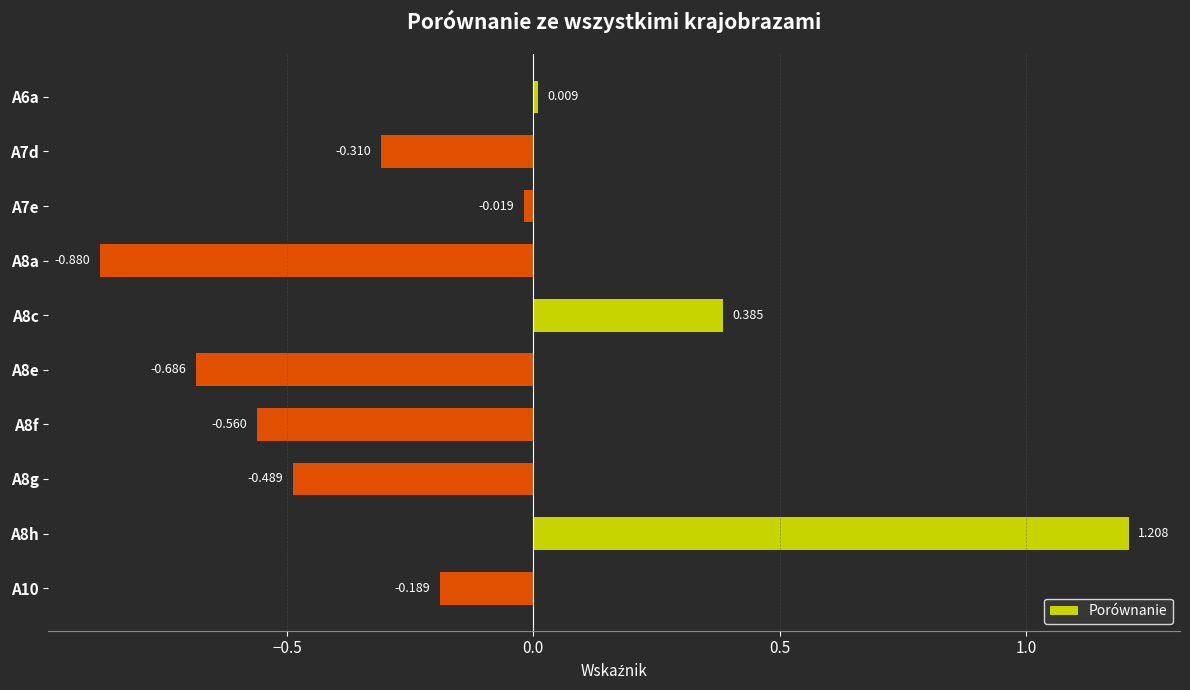

What is the difference between the second highest and minimum values?

1.3